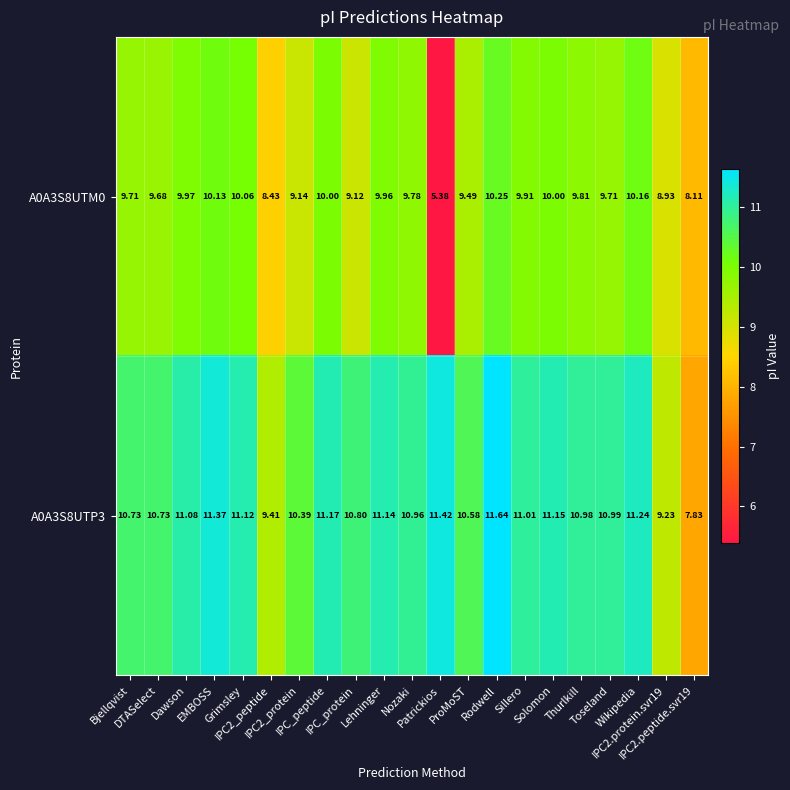

Reading right to left, extract all data points from this chart.

A0A3S8UTM0: IPC2.peptide.svr19=8.1	IPC2.protein.svr19=8.9	Wikipedia=10.2	Toseland=9.7	Thurlkill=9.8	Solomon=10.0	Sillero=9.9	Rodwell=10.2	ProMoST=9.5	Patrickios=5.4	Nozaki=9.8	Lehninger=10.0	IPC_protein=9.1	IPC_peptide=10.0	IPC2_protein=9.1	IPC2_peptide=8.4	Grimsley=10.1	EMBOSS=10.1	Dawson=10.0	DTASelect=9.7	Bjellqvist=9.7
A0A3S8UTP3: IPC2.peptide.svr19=7.8	IPC2.protein.svr19=9.2	Wikipedia=11.2	Toseland=11.0	Thurlkill=11.0	Solomon=11.2	Sillero=11.0	Rodwell=11.6	ProMoST=10.6	Patrickios=11.4	Nozaki=11.0	Lehninger=11.1	IPC_protein=10.8	IPC_peptide=11.2	IPC2_protein=10.4	IPC2_peptide=9.4	Grimsley=11.1	EMBOSS=11.4	Dawson=11.1	DTASelect=10.7	Bjellqvist=10.7